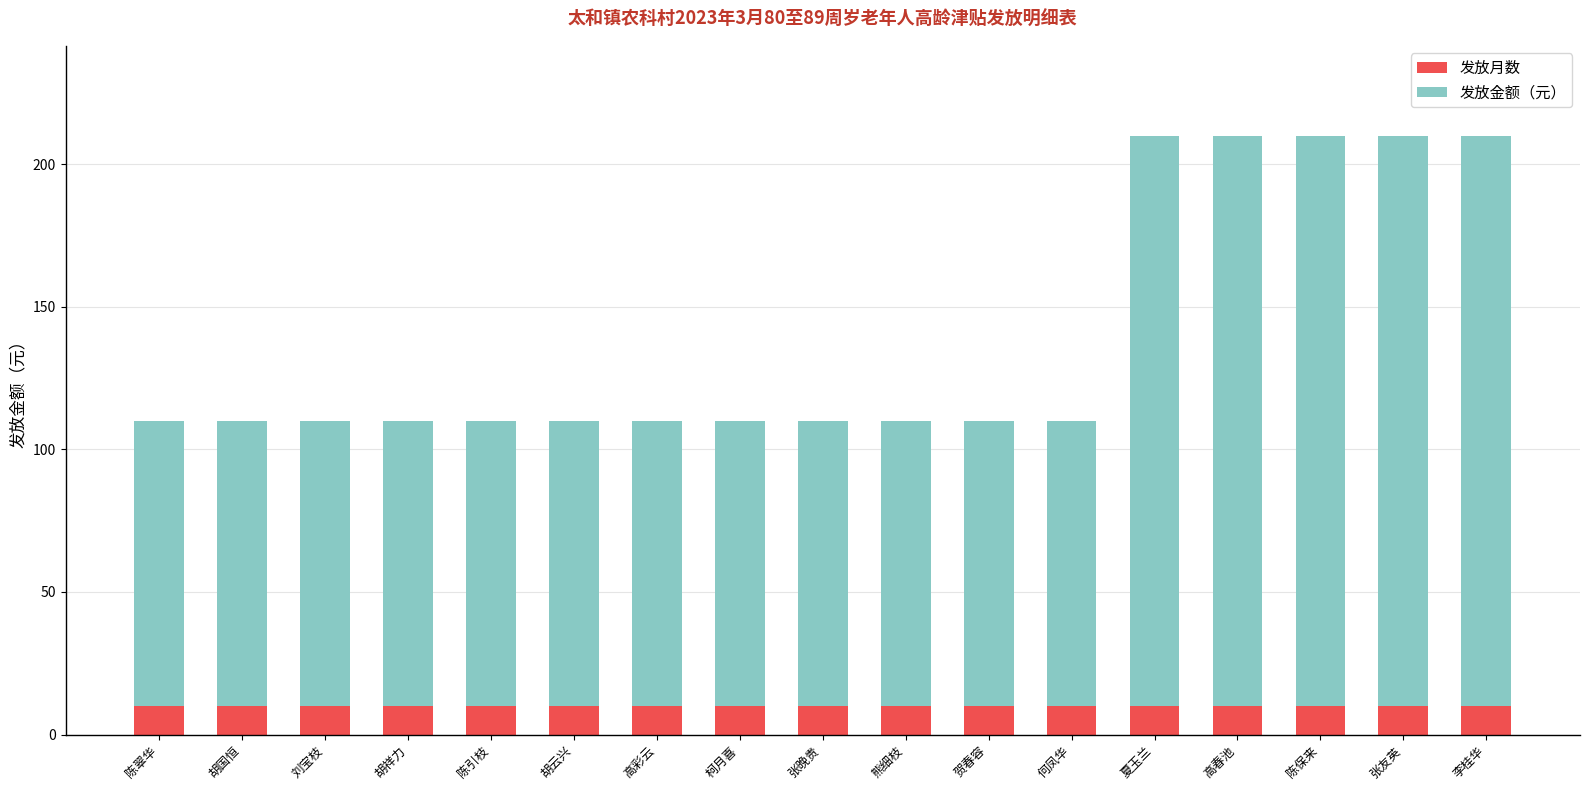

What is the sum of all 发放月数 values?

170